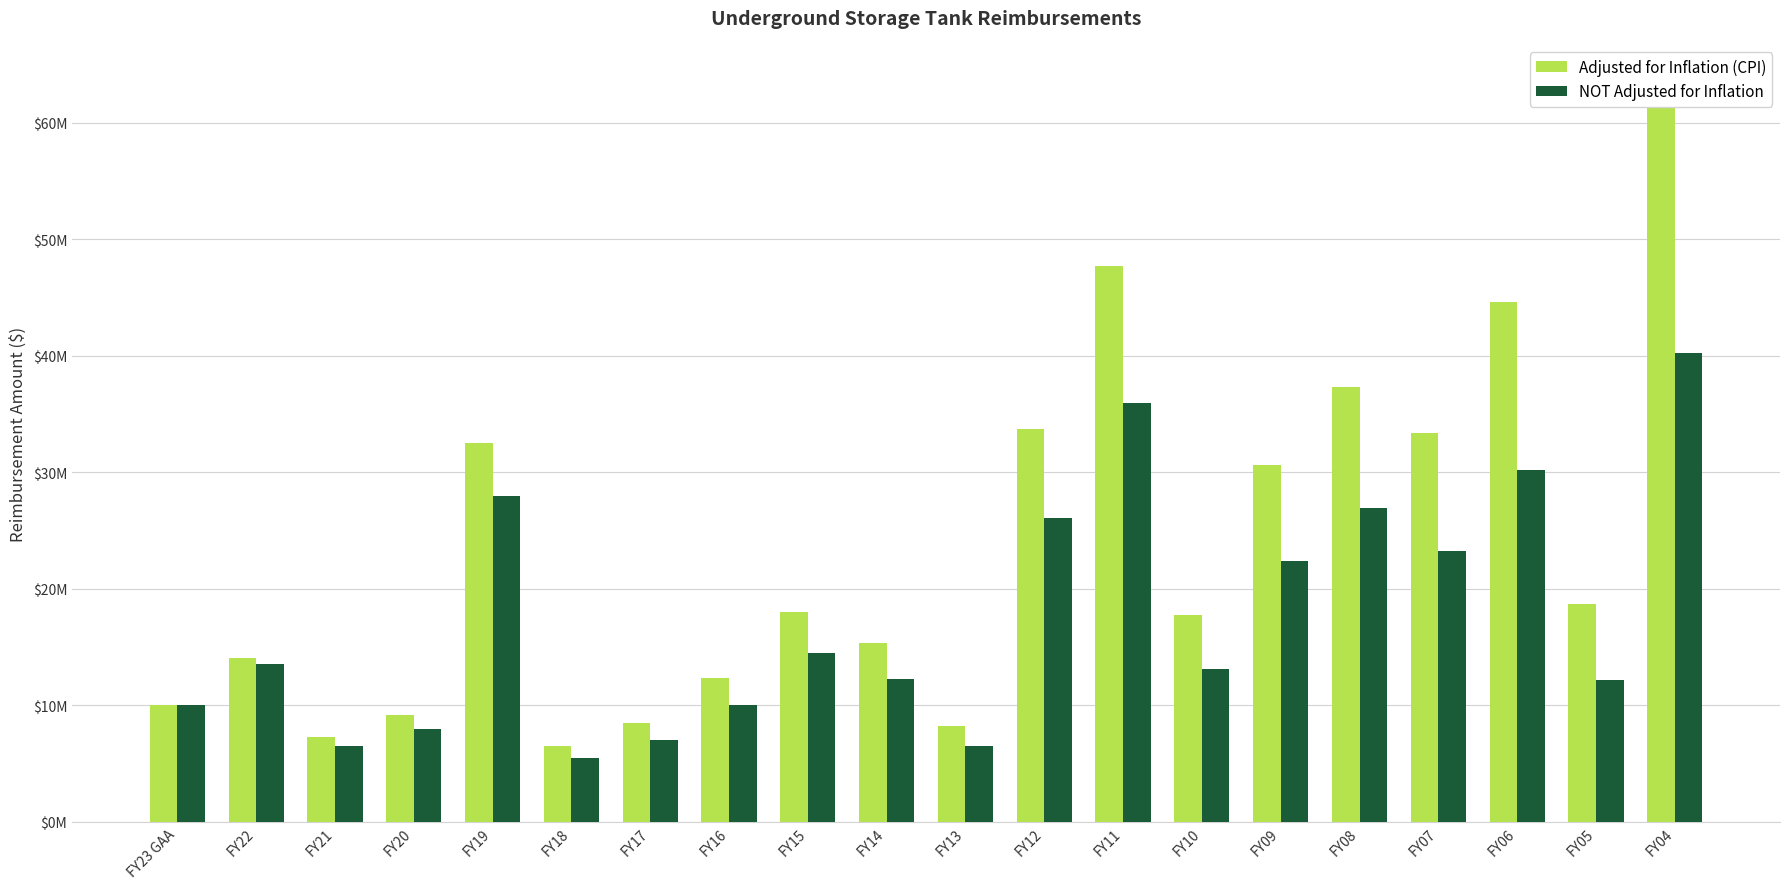

Rank the series by their maximum value, from highest to lowest.

Adjusted for Inflation (CPI), NOT Adjusted for Inflation